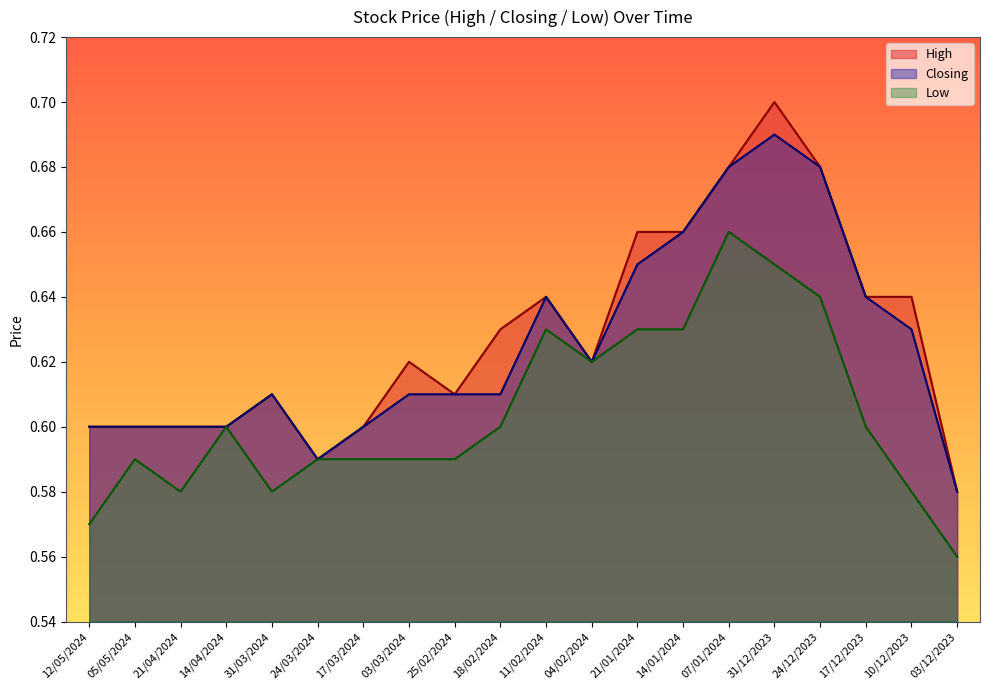

What is the lowest value of the Low series?

0.6